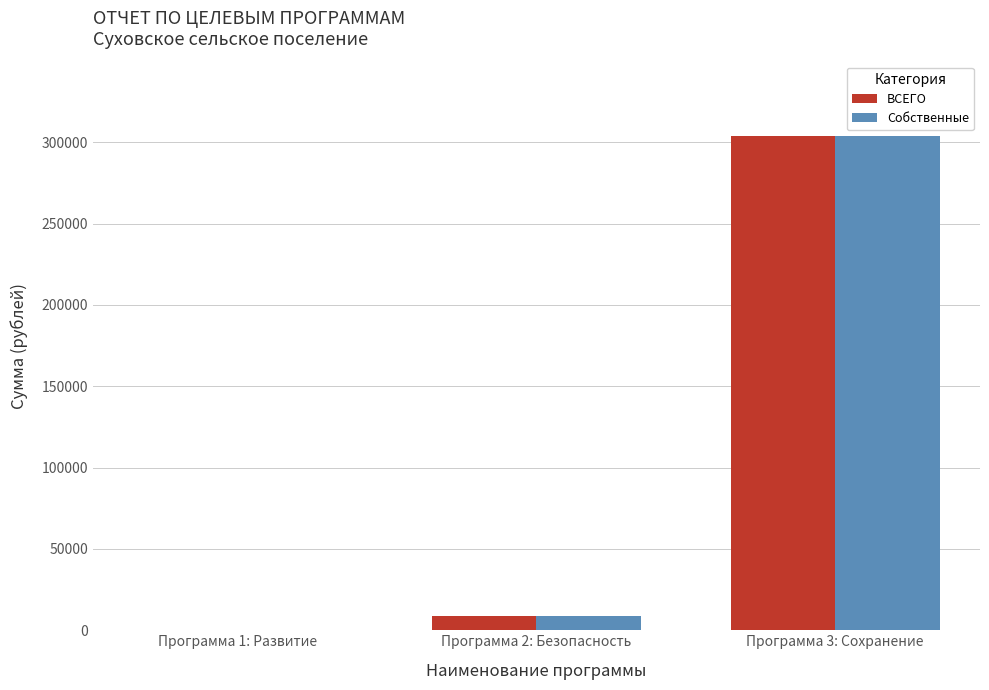

The value of Собственные at Программа 3: Сохранение is 94398.5. True or false?

False